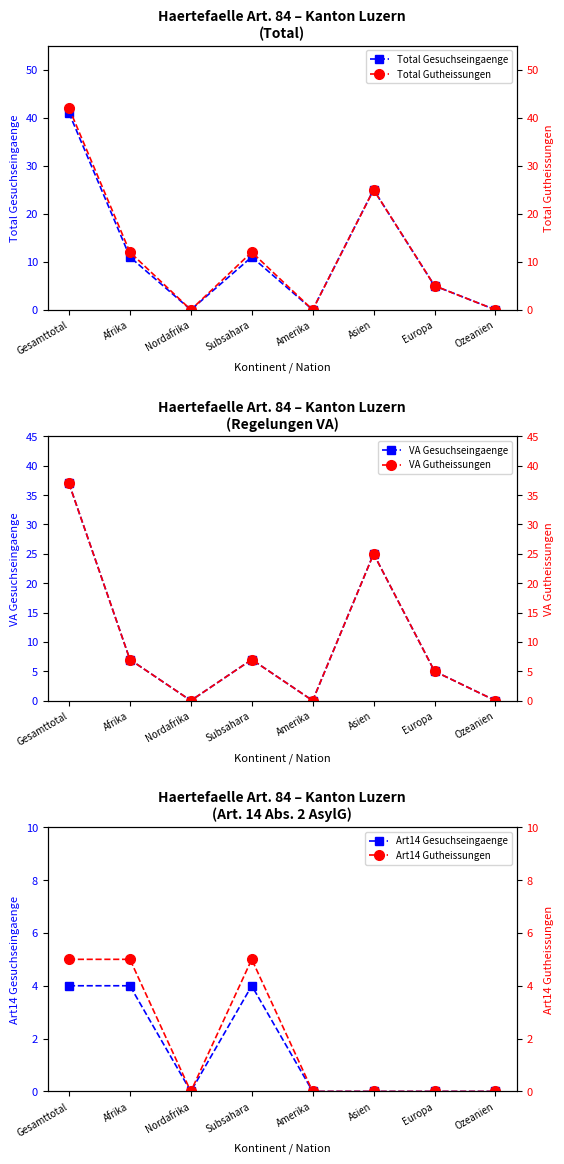

How many distinct data groups are displayed?

6